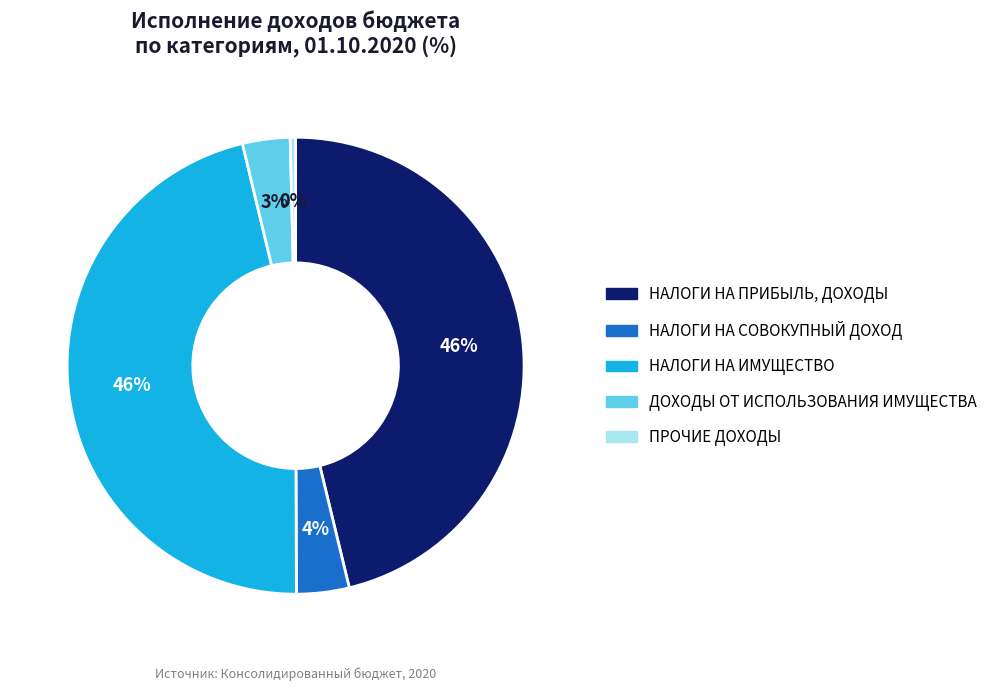

To the nearest percent, what is the difference between the largest and smallest slice percentages?

46%